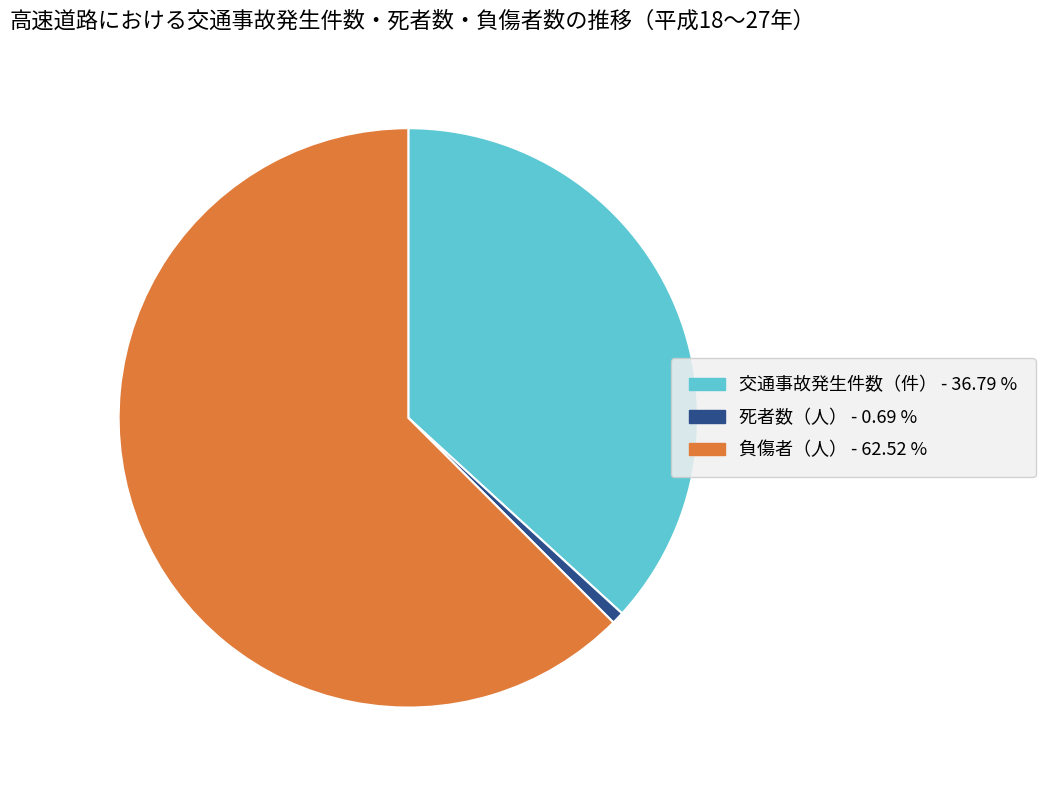

Is there any slice that represents more than half of the pie?

Yes